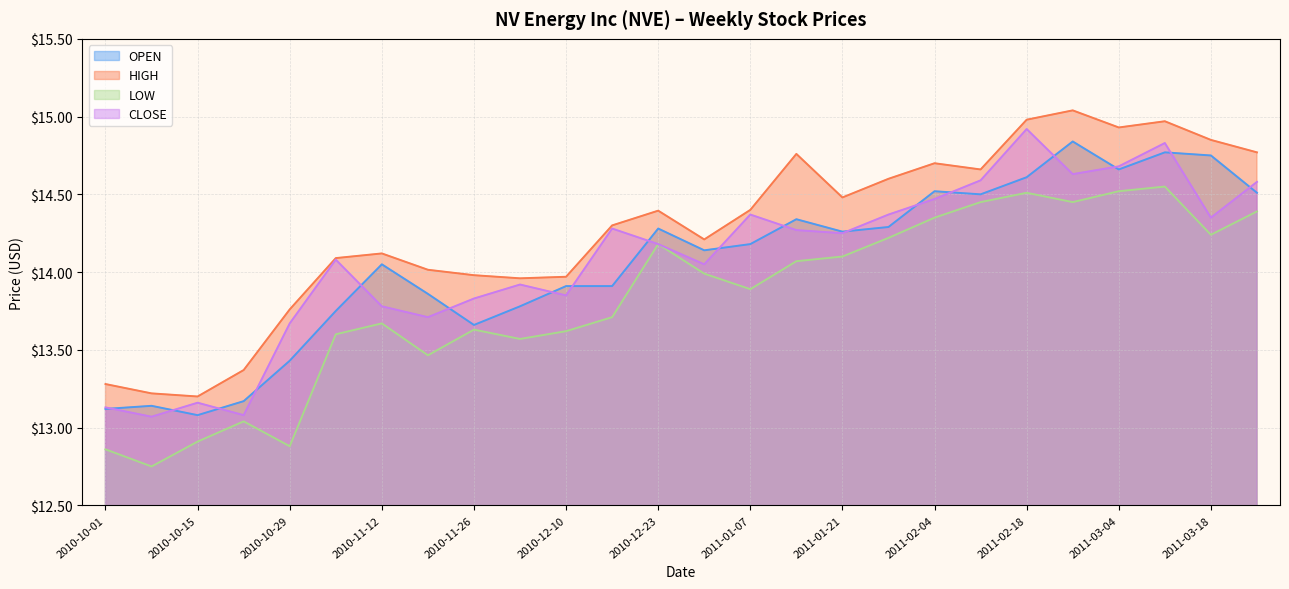

What is the difference between the highest and lowest values at 2010-11-05?

0.5